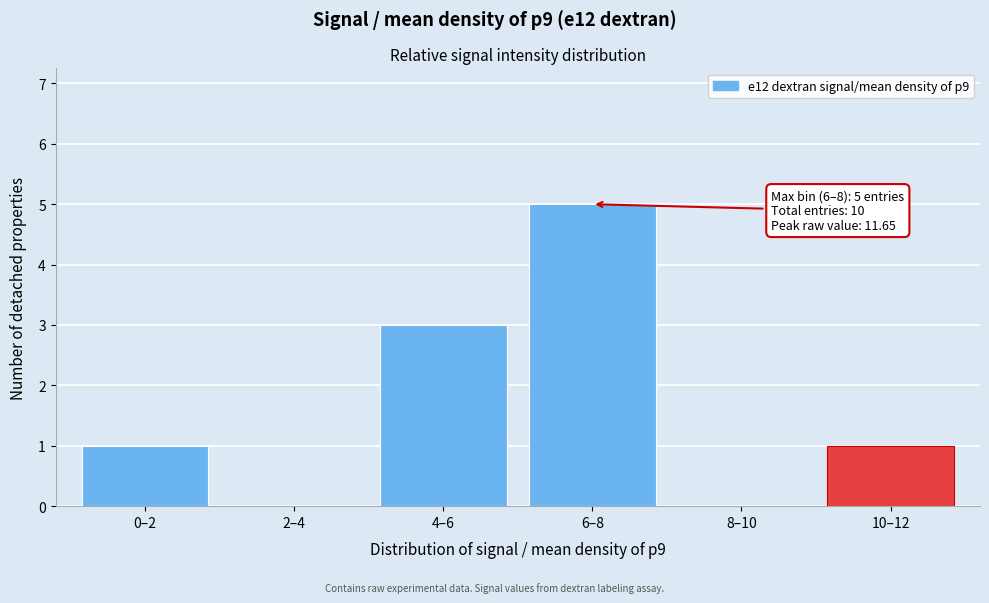

Reading left to right, transcribe all the data shown in this chart.

0–2=1	2–4=0	4–6=3	6–8=5	8–10=0	10–12=1